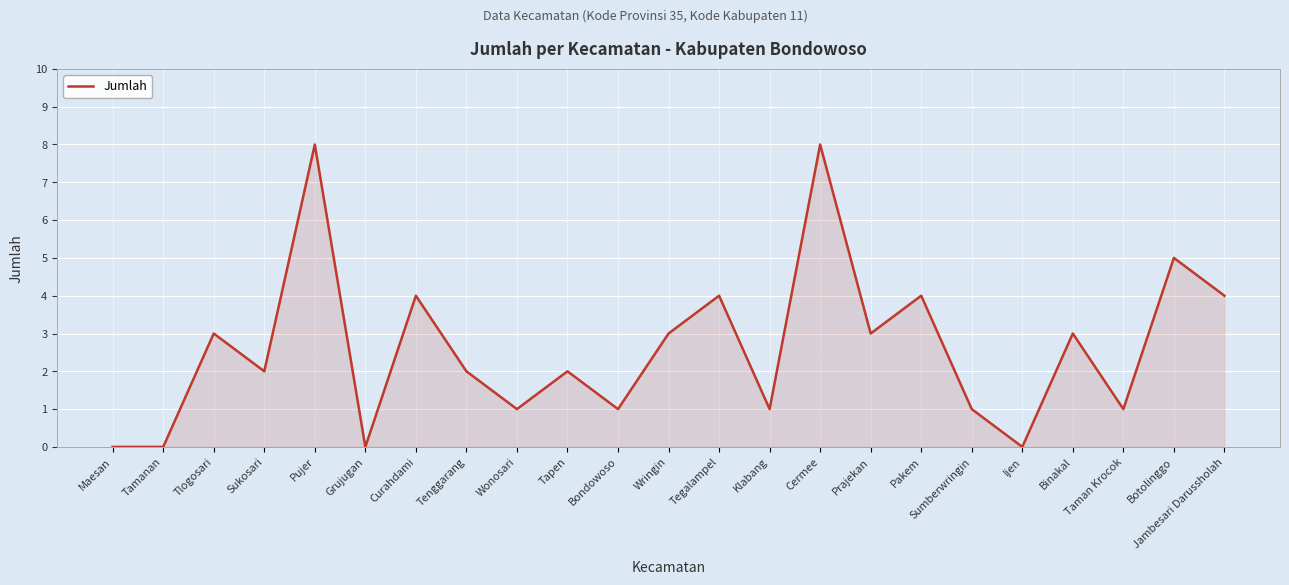

Approximately how many times larger is the value at Jambesari Darussholah compared to Tapen?

2.0